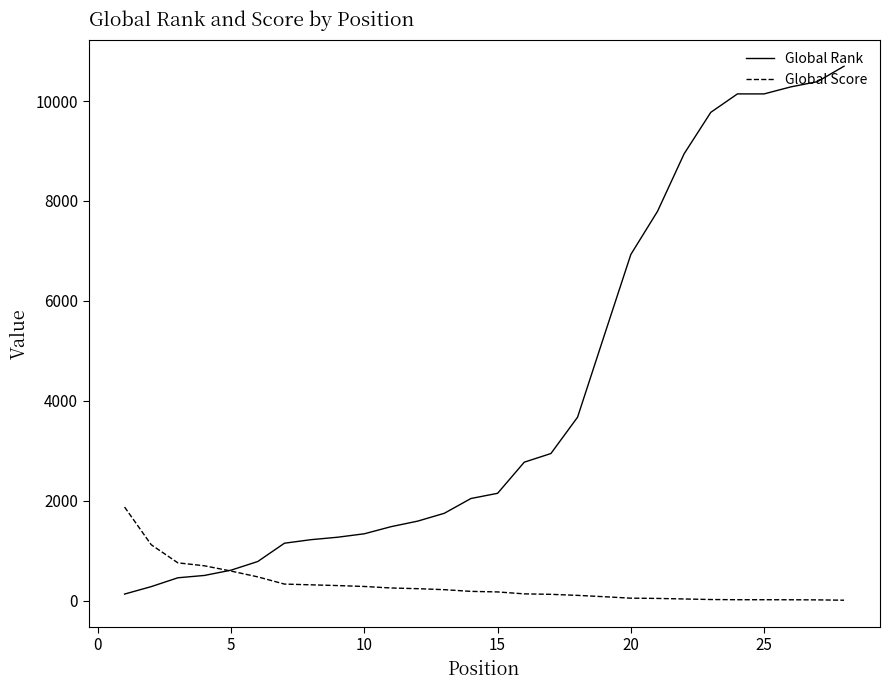

List the series in order of their overall mean, highest first.

Global Rank, Global Score